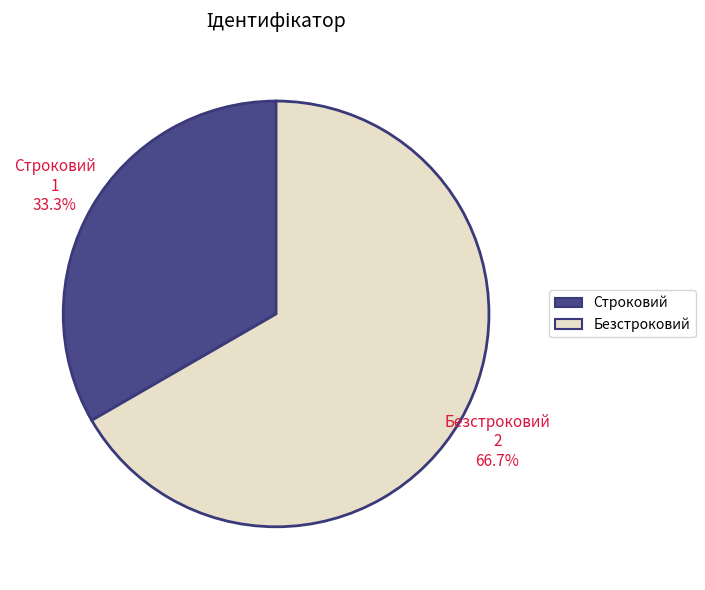

To the nearest percent, what portion does Строковий represent?

33%